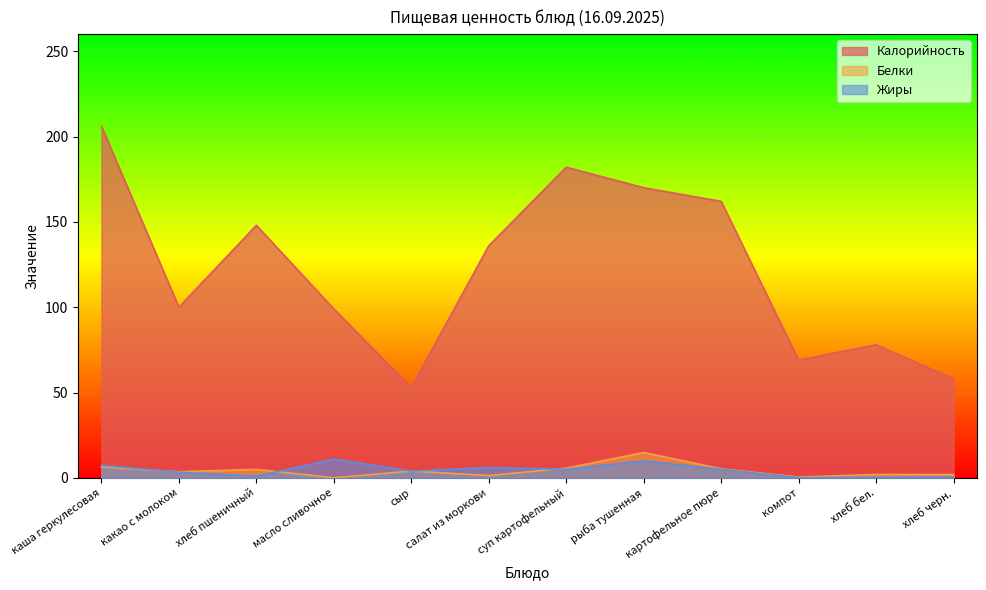

Between which two adjacent categories do Жиры and Белки first intersect?

каша геркулесовая and какао с молоком